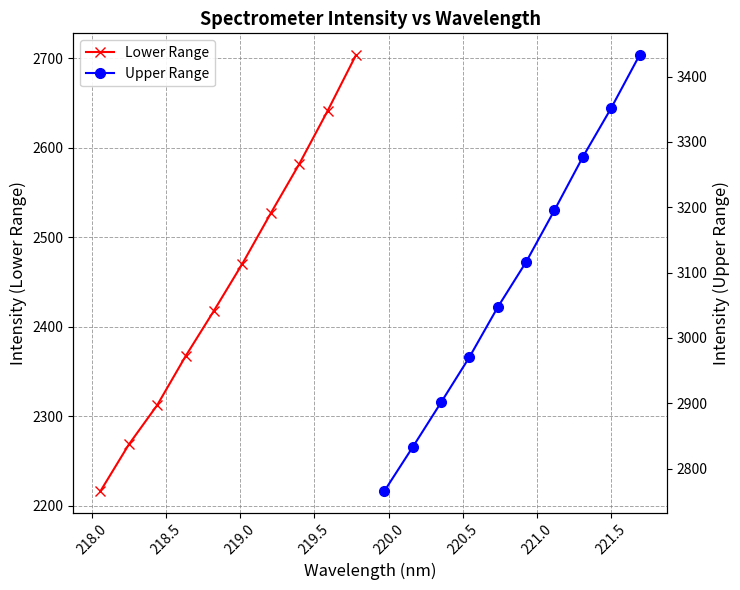

What is the maximum value for Lower Range?

2703.7